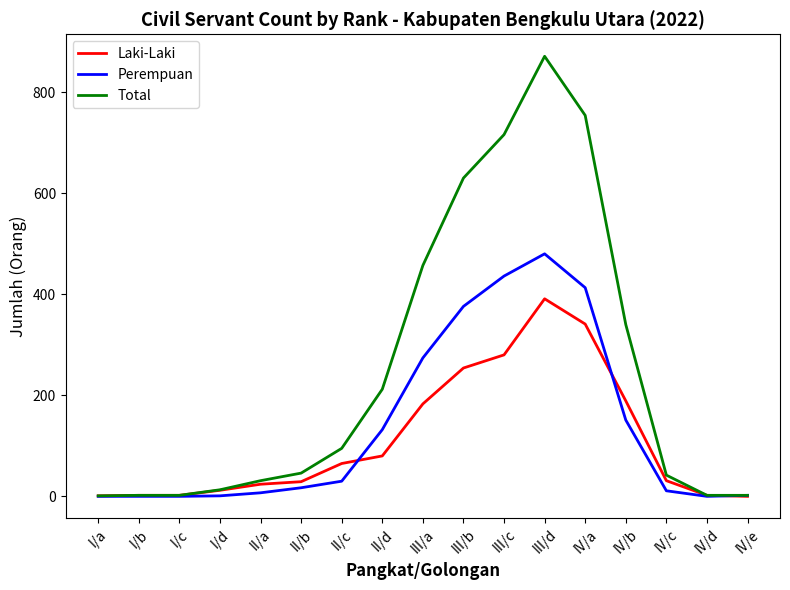

What is the greatest value displayed?

871